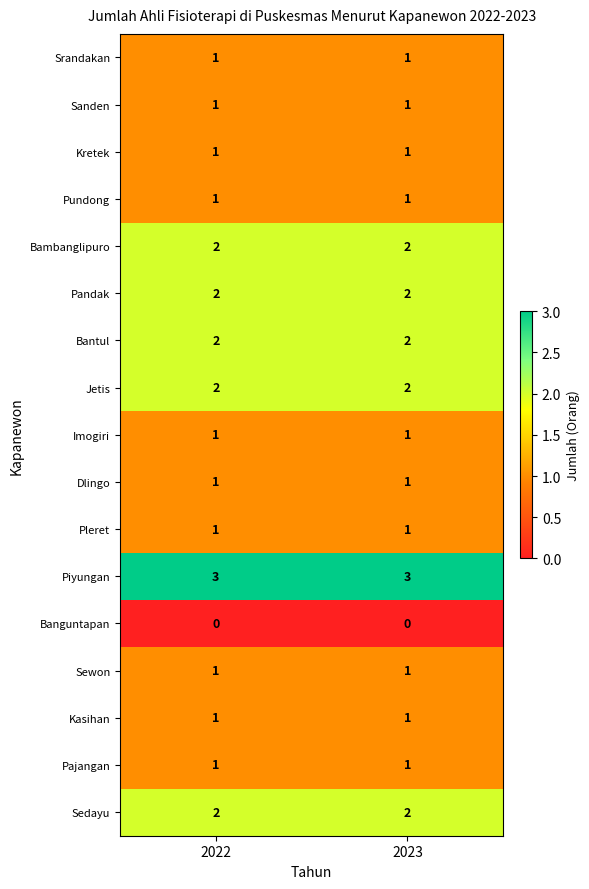

Is it true that Jetis equals 0 at 2023?

False